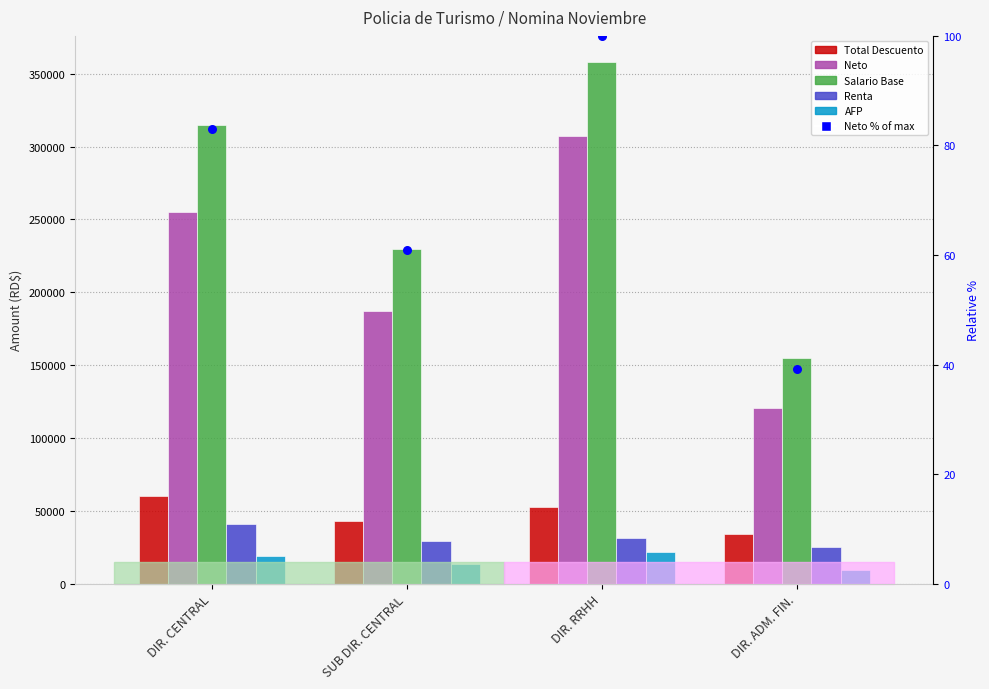

What are all the series names shown in the legend?

Total Descuento, Neto, Salario Base, Renta, AFP, Neto % of max